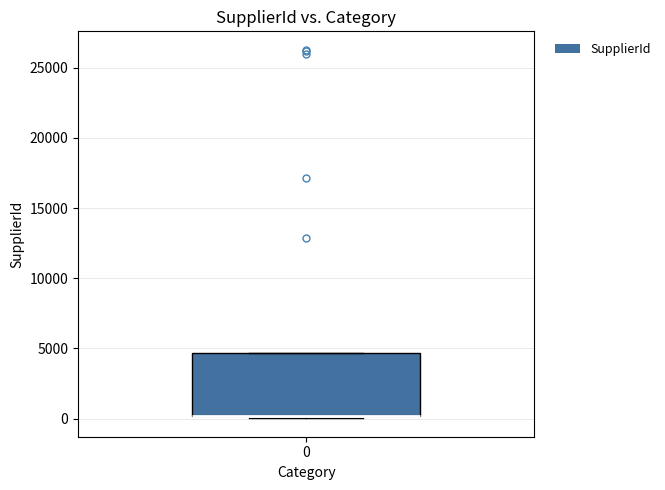

Where is the upper edge of the box at x = 0 on the y-axis? The values are not printed on the chart, so give them approximately, as read against the axis.

4500